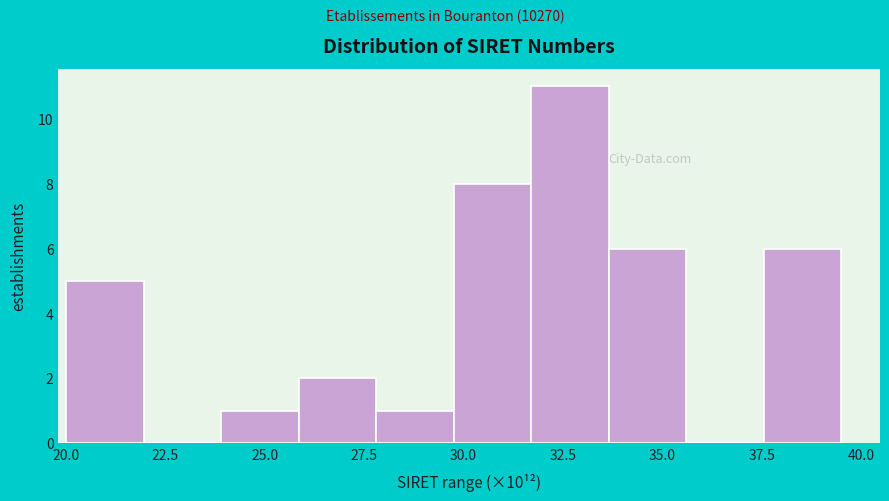

Read against the x-axis, roughly where is the centre of the tallest bar?

32.5